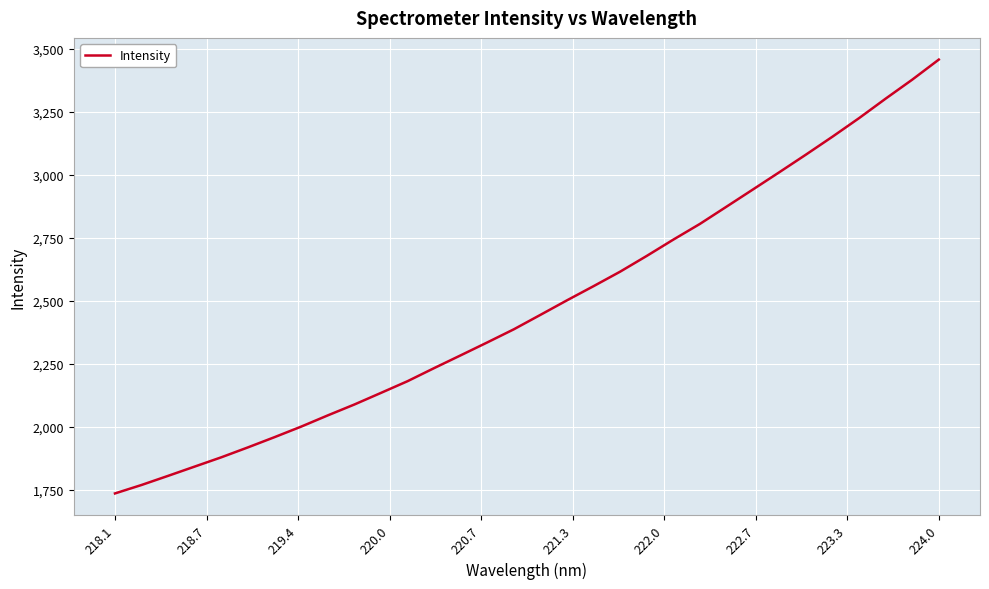

What is the greatest value displayed?

3458.0